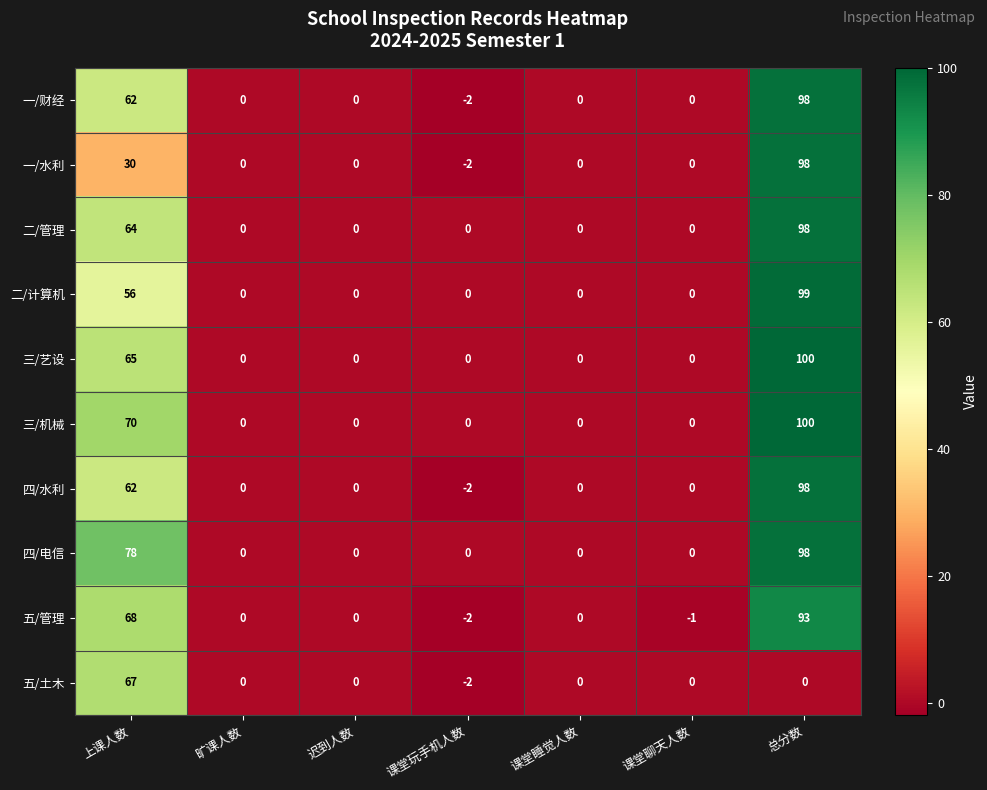

Which series has the largest total across all categories?

四/电信